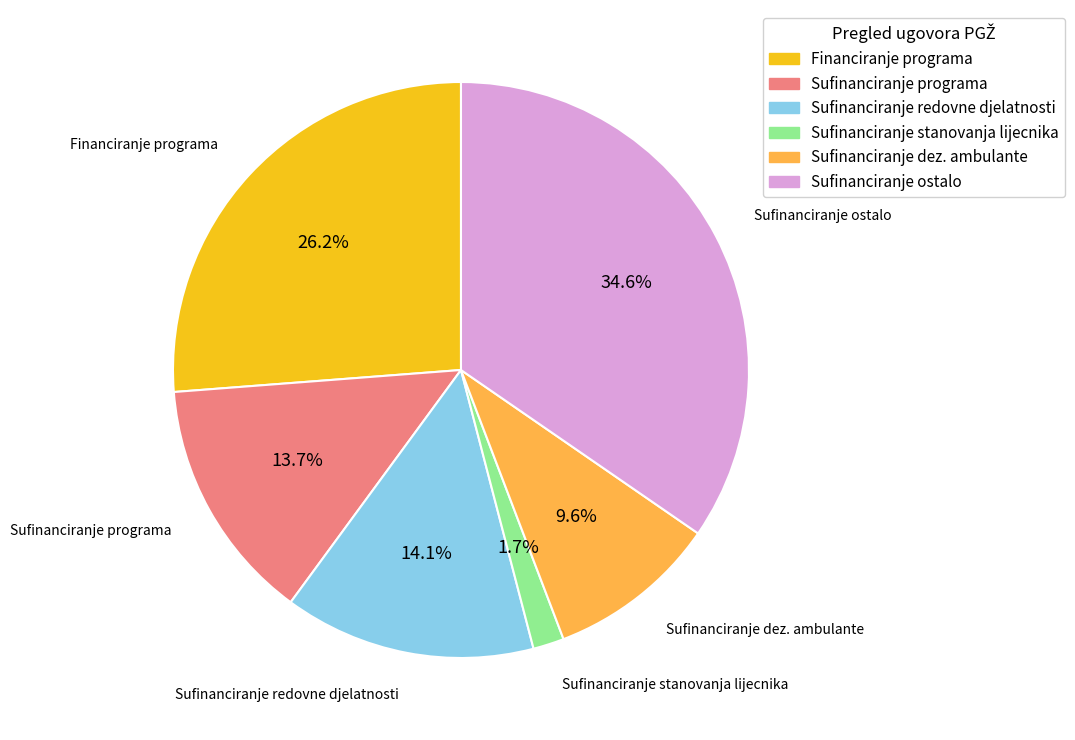

Does any single category account for the majority?

No